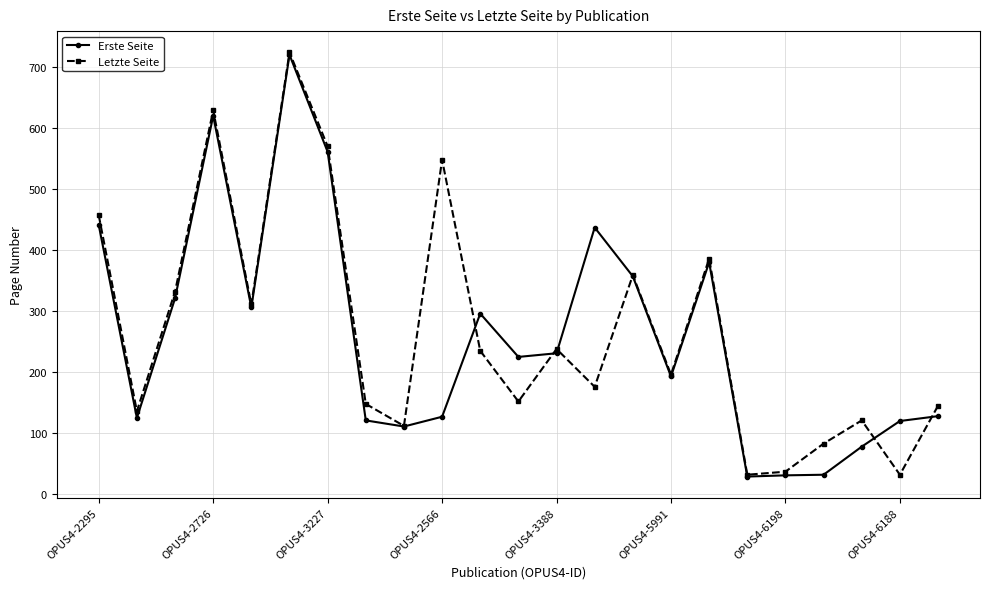

List the series in order of their overall mean, lowest first.

Erste Seite, Letzte Seite